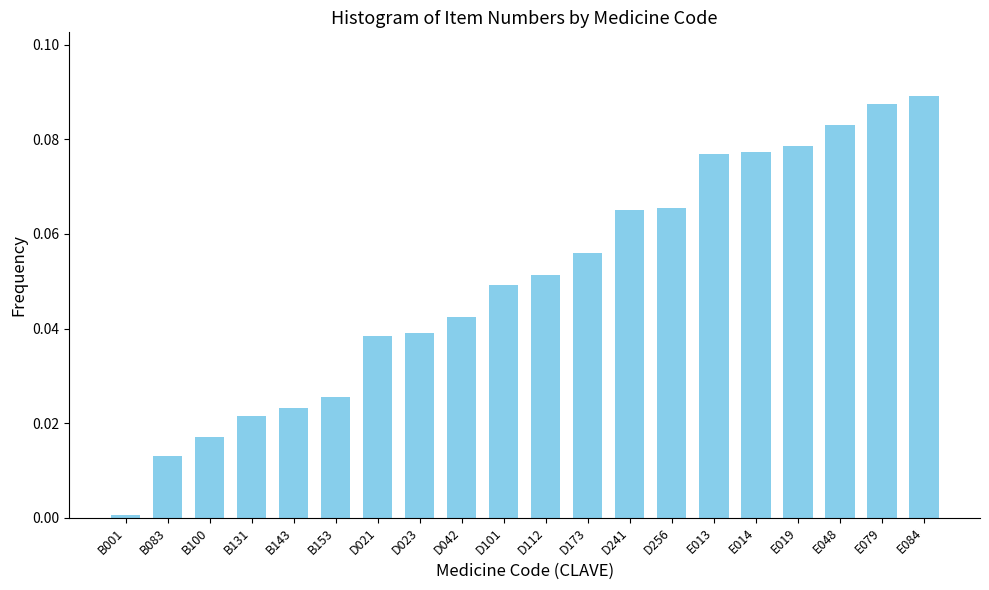

What is the label of the 3rd bar from the right?

E048